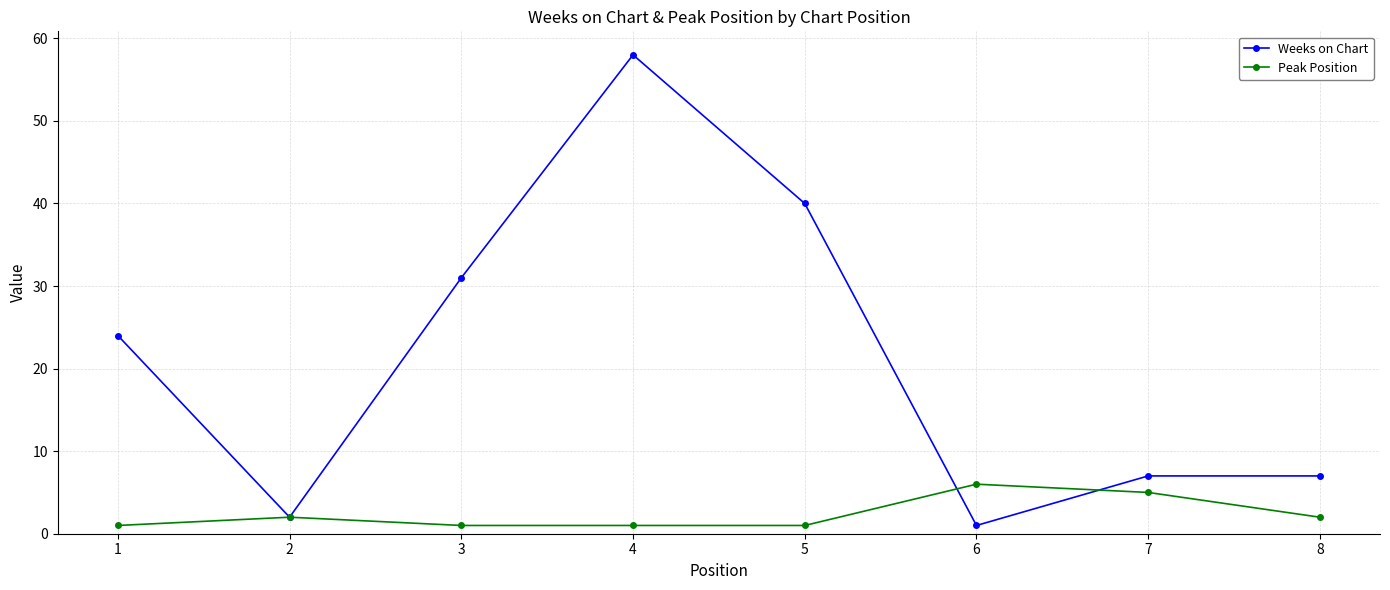

What is the total value across all series at 8?

9